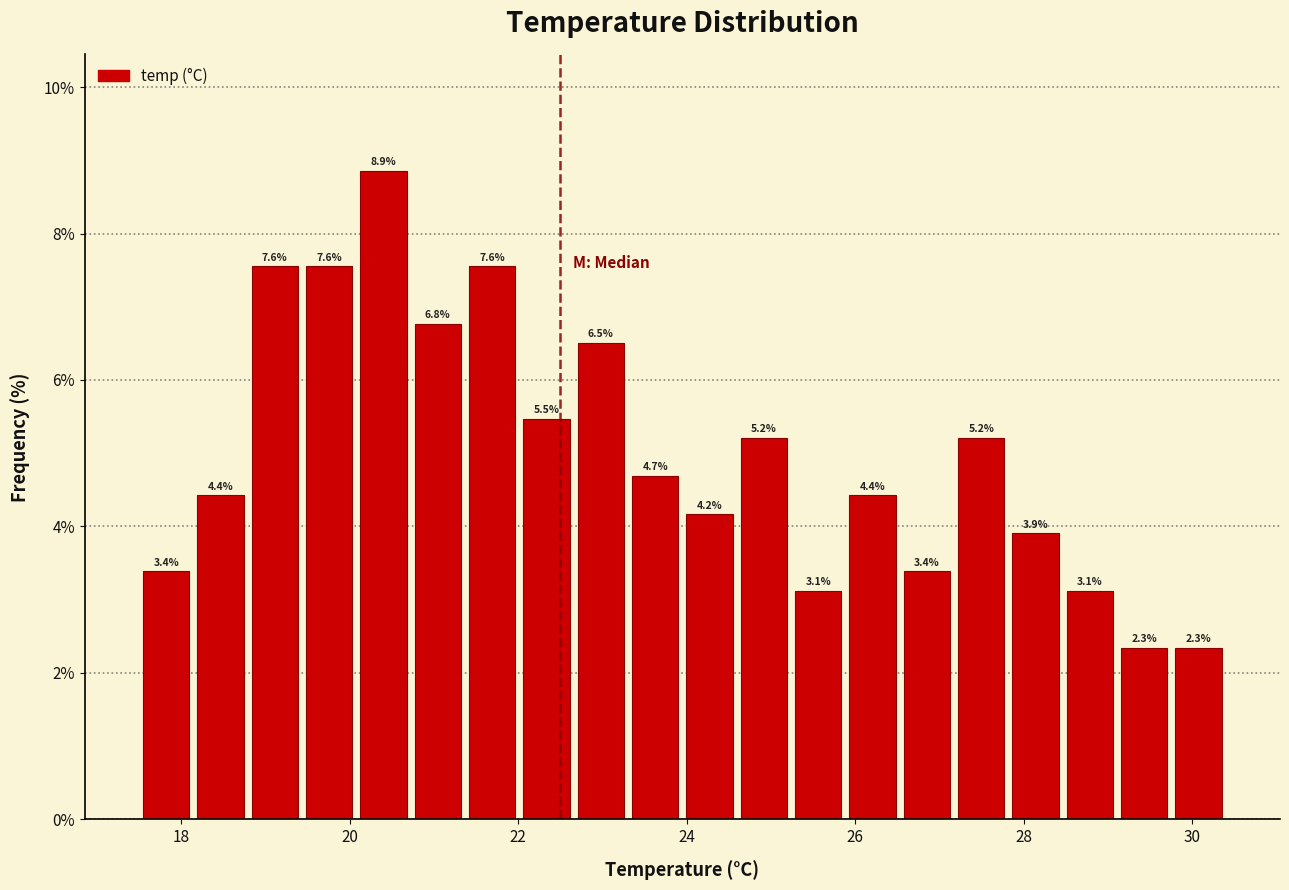

Read against the x-axis, roughly where is the centre of the tallest bar?

20.4